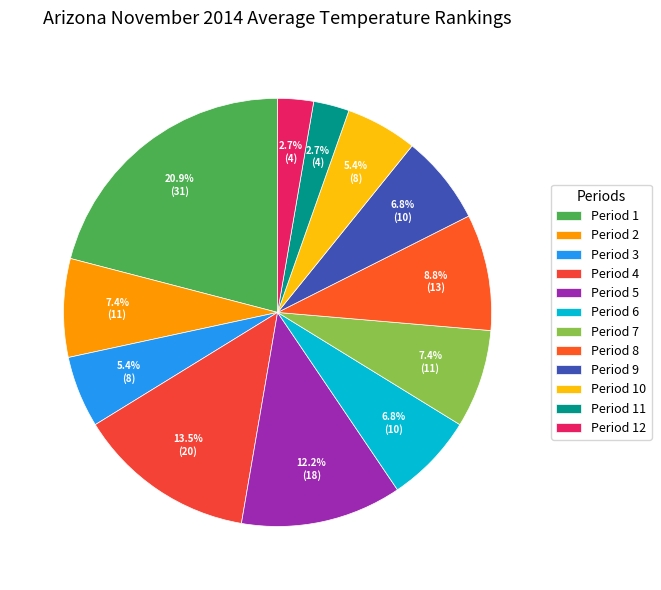

Rank the categories by value from lowest to highest.

Period 11, Period 12, Period 3, Period 10, Period 6, Period 9, Period 2, Period 7, Period 8, Period 5, Period 4, Period 1